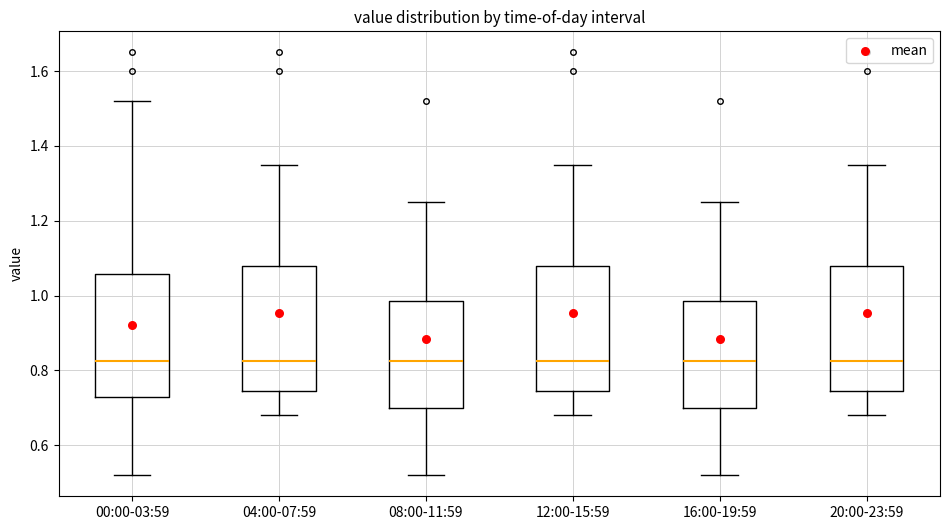

Where is the lower edge of the box for 00:00-03:59 on the y-axis? The values are not printed on the chart, so give them approximately, as read against the axis.

0.74